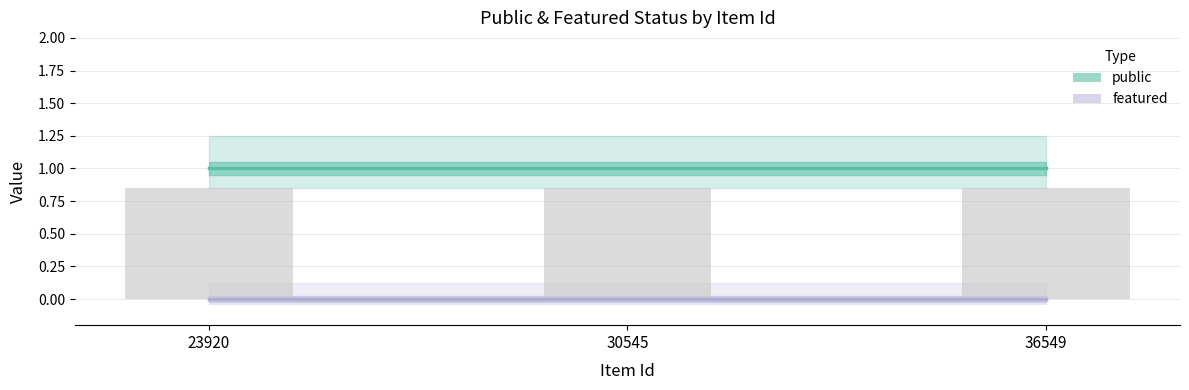

Which series has the widest spread of values?

public